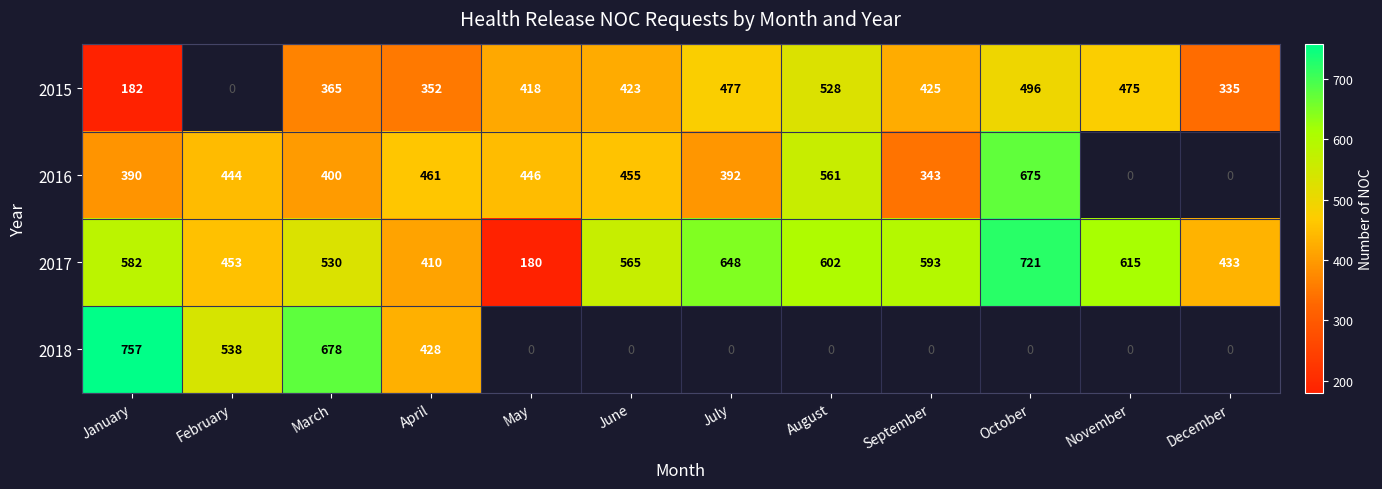

True or false: 2015 has a value of 335 at December.

True